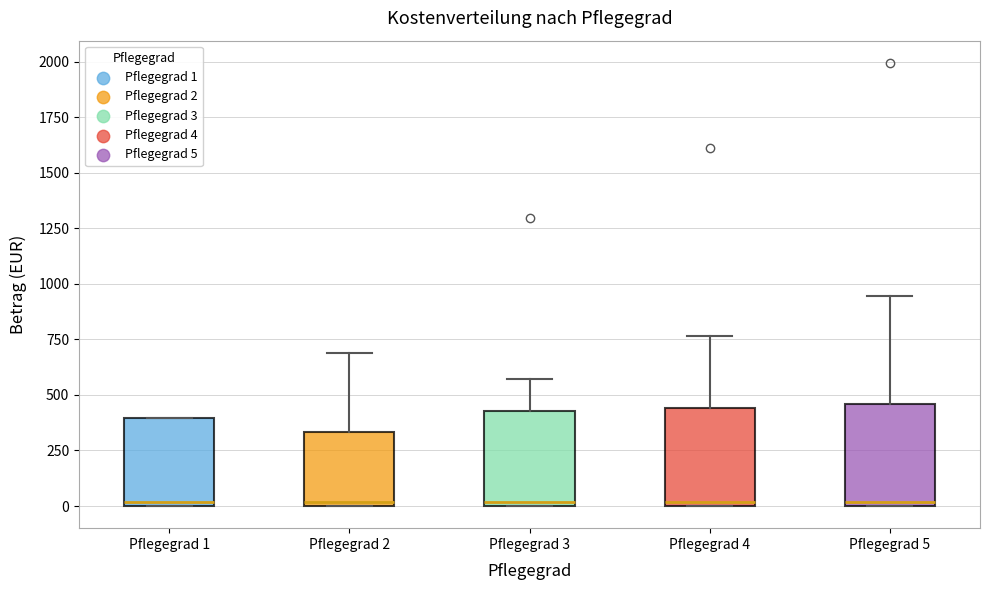

Reading left to right, transcribe this box plot: for each box, give where its median line is, the range the box spans, and where its two whiskers end, as read against the y-axis. The values are not printed on the chart, so give them approximately, as read against the axis.

Pflegegrad 1: median 0 (just above the box's lower edge), box 0 to 400, whiskers 0 to 400
Pflegegrad 2: median 0 (just above the box's lower edge), box 0 to 350, whiskers 0 to 700
Pflegegrad 3: median 0 (just above the box's lower edge), box 0 to 450, whiskers 0 to 550
Pflegegrad 4: median 0 (just above the box's lower edge), box 0 to 450, whiskers 0 to 750
Pflegegrad 5: median 0 (just above the box's lower edge), box 0 to 450, whiskers 0 to 950